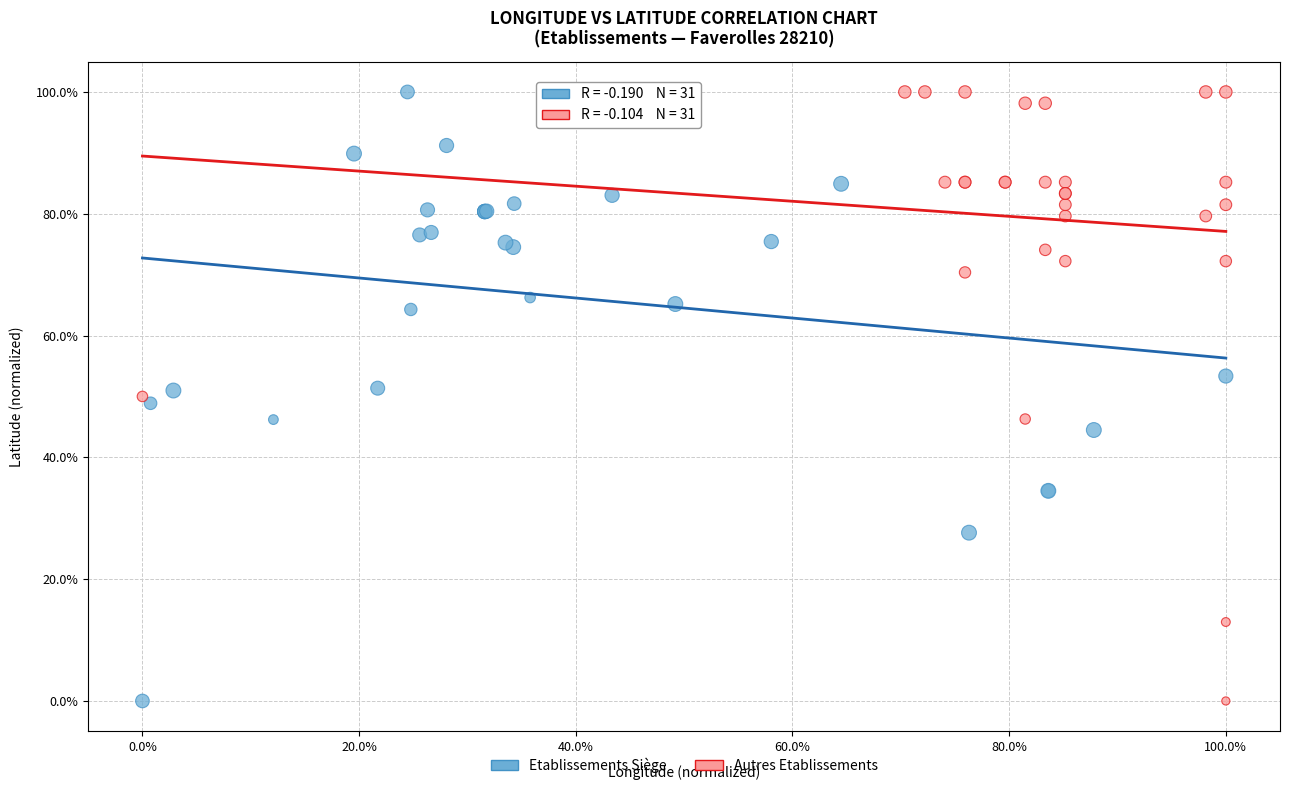

What are all the series names shown in the legend?

Etablissements Siège, Autres Etablissements